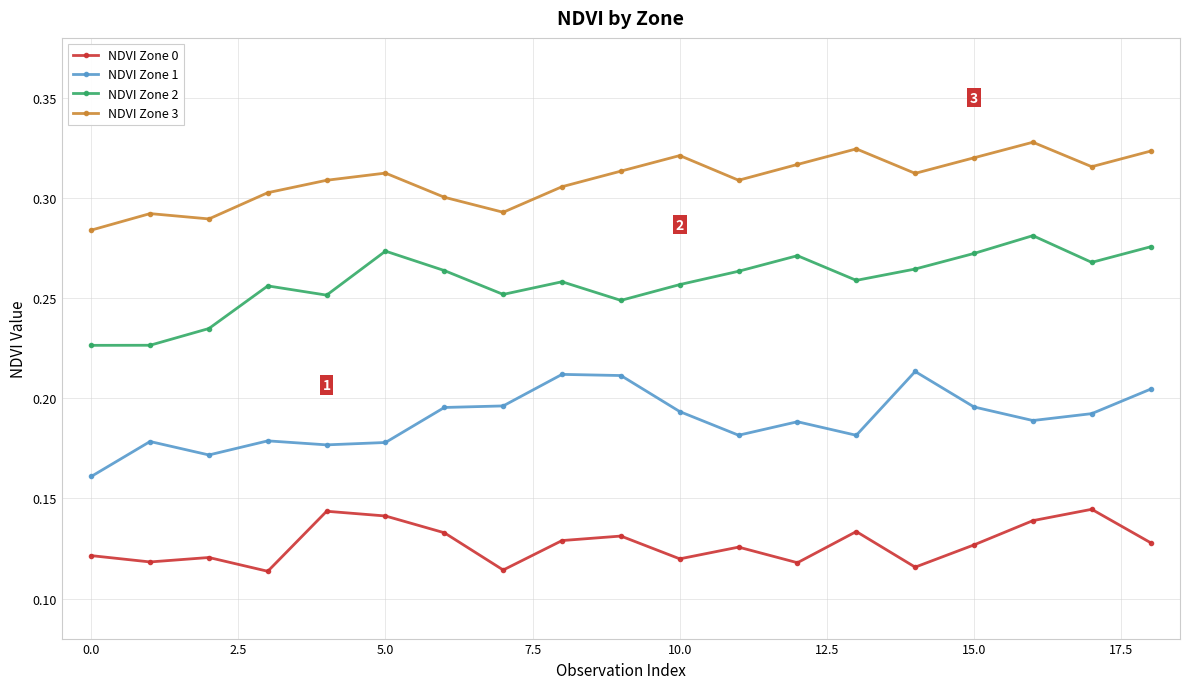

What are all the series names shown in the legend?

NDVI Zone 0, NDVI Zone 1, NDVI Zone 2, NDVI Zone 3